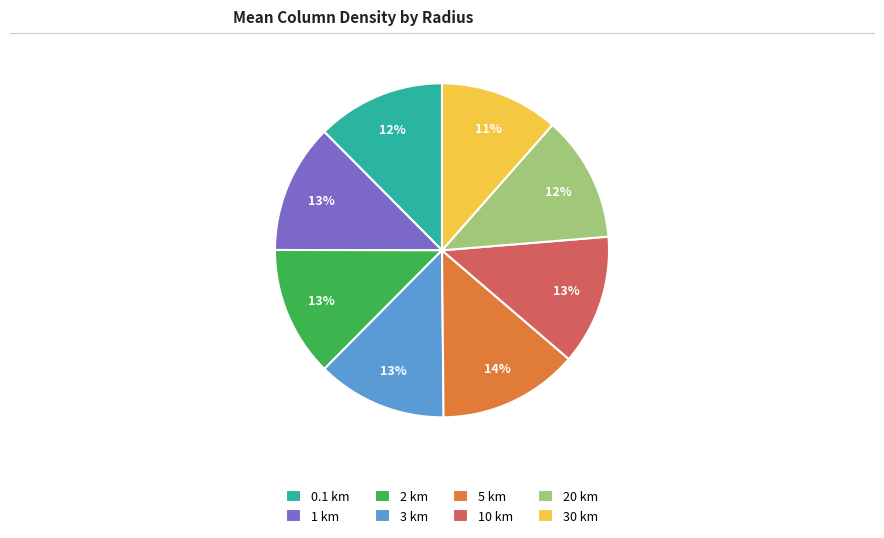

Does any single category account for the majority?

No